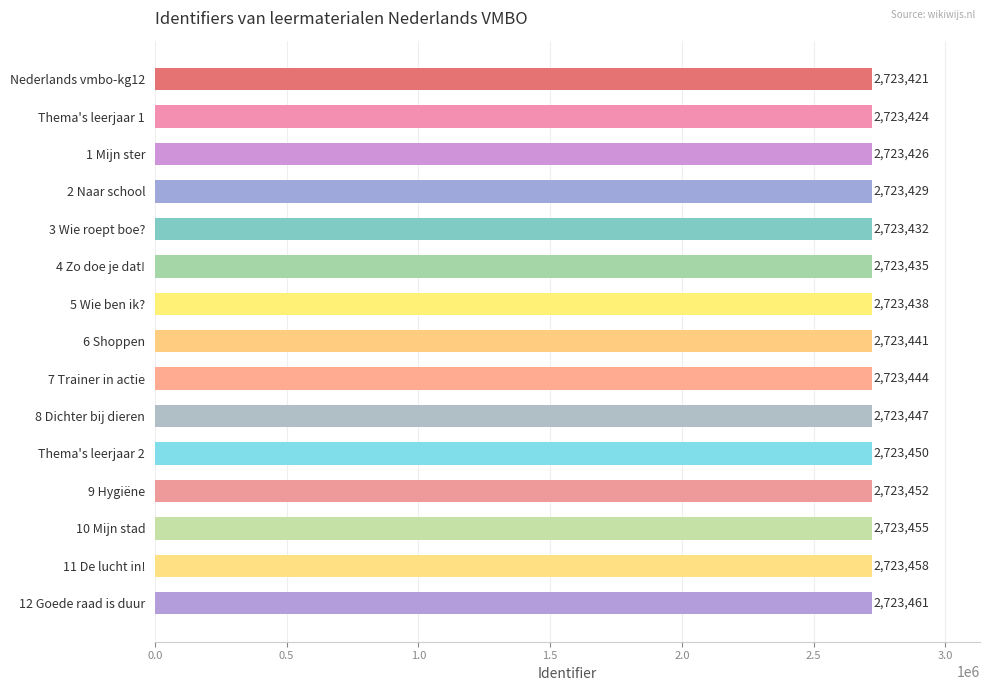

Is it true that the value at 11 De lucht in! is 1551713?

False